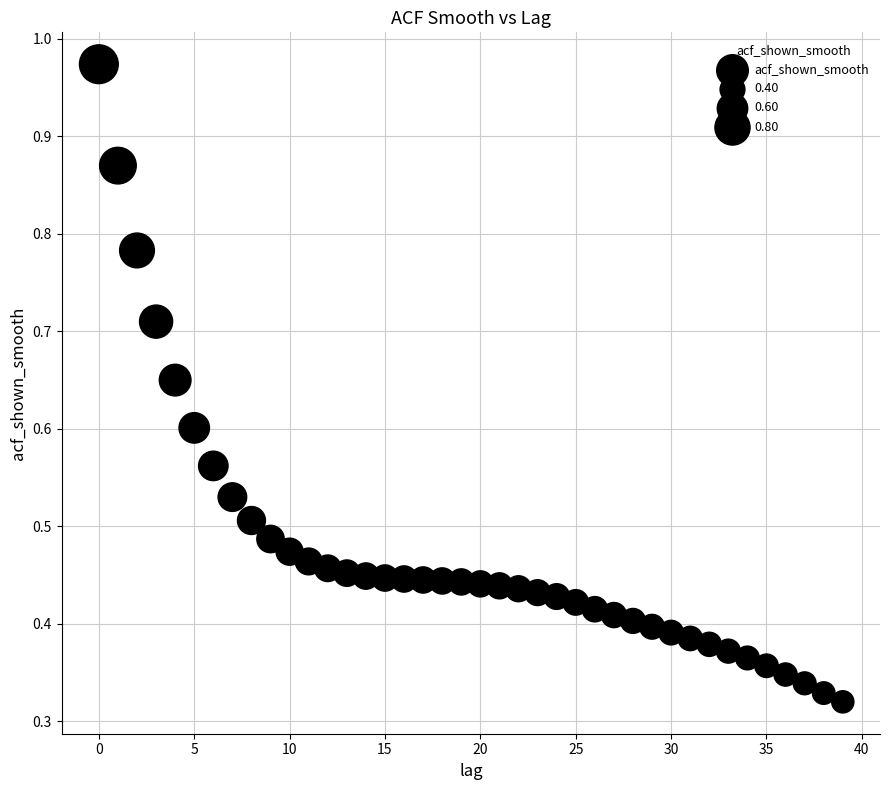

How many data points are displayed?

40